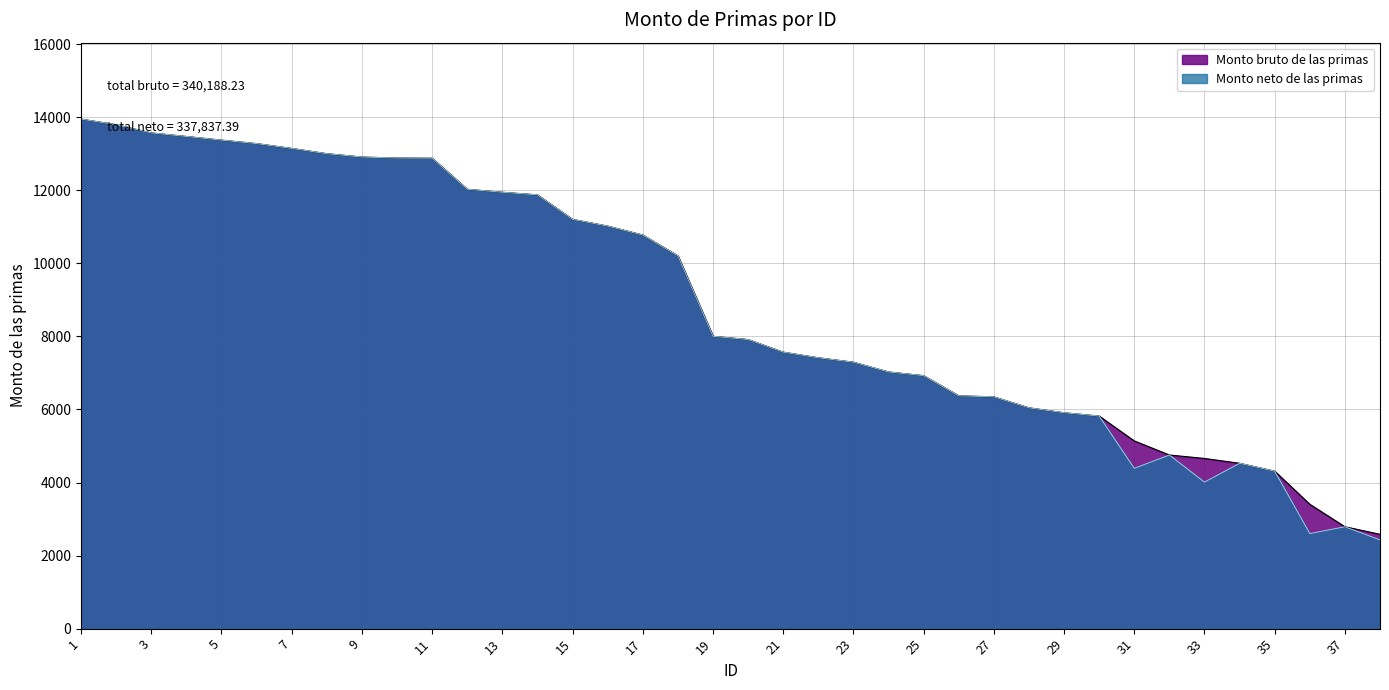

List the series in order of their overall mean, highest first.

Monto bruto de las primas, Monto neto de las primas